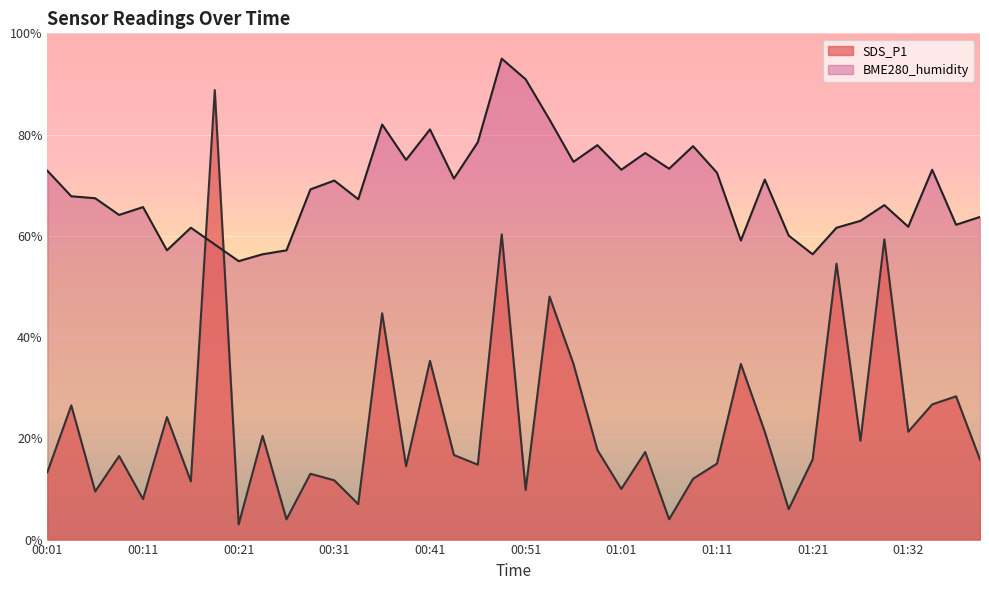

What is the average value of the SDS_P1 series?

22.9